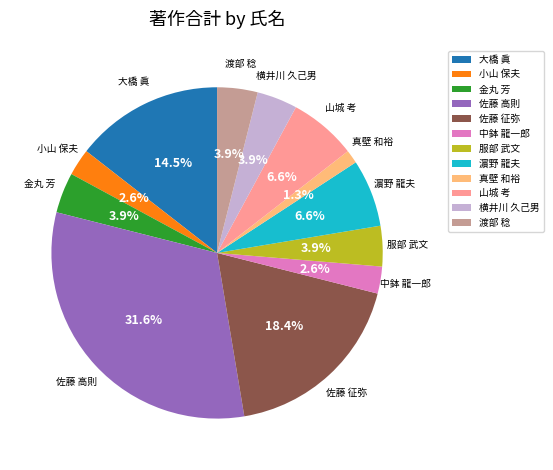

What is the largest slice in the pie chart?

佐藤 高則